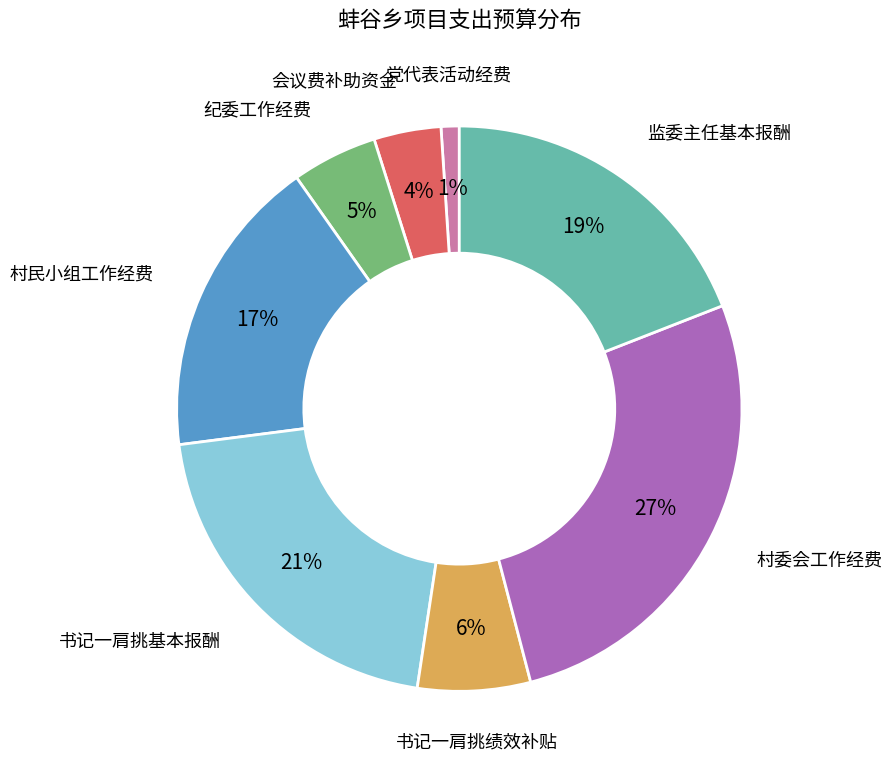

Is there any slice that represents more than half of the pie?

No